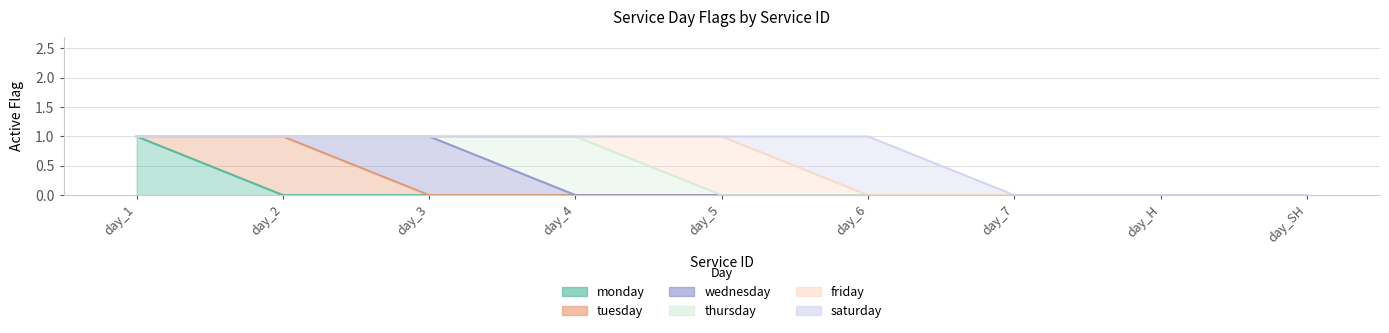

At how many categories does at least one series exceed 0?

6